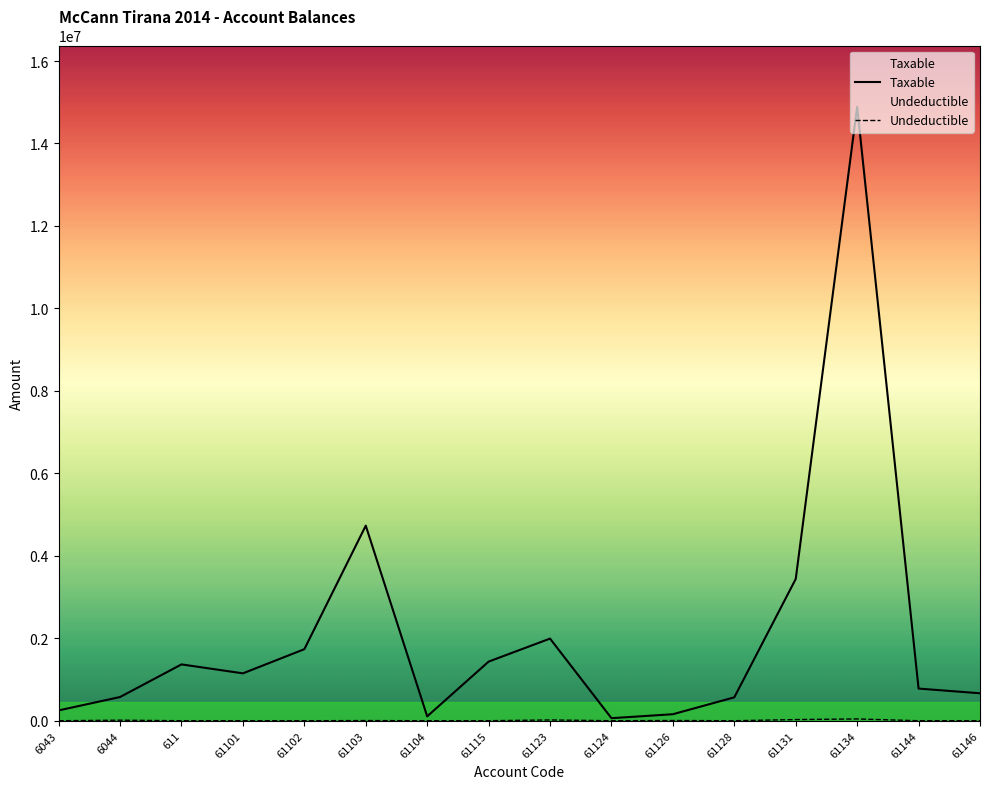

True or false: Undeductible and Taxable intersect in this chart.

False